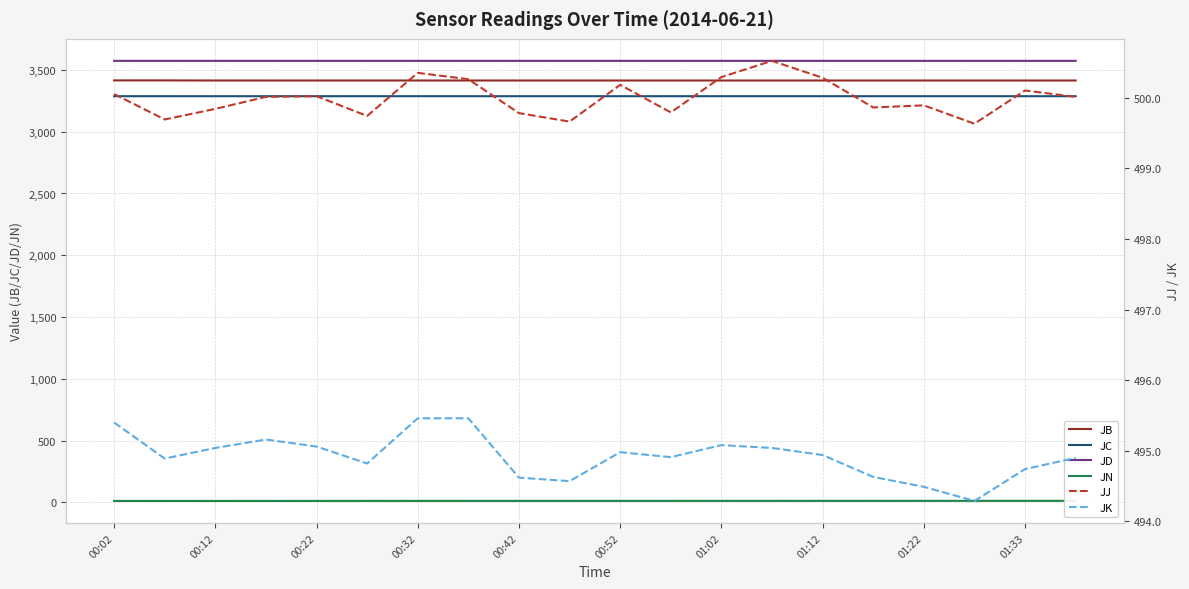

True or false: JC and JB intersect in this chart.

False